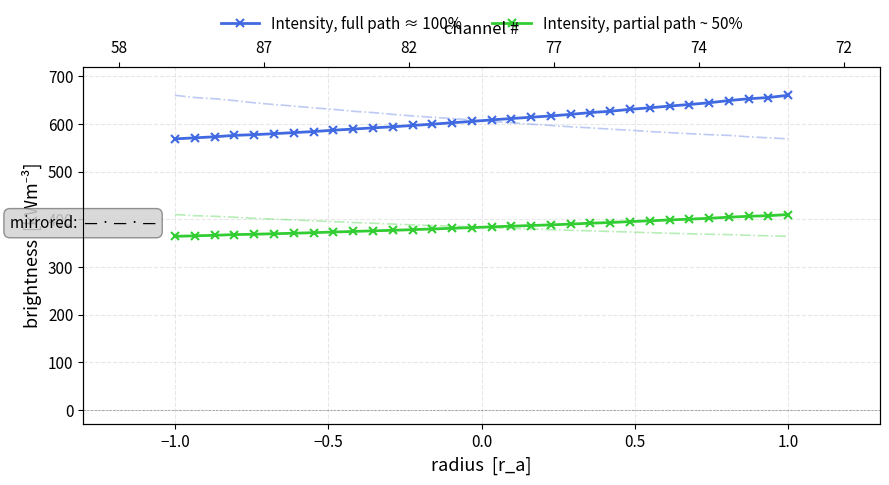

Reading left to right, list all the values displayed in this chart.

Intensity, full path ≈ 100%: 568.6	570.8	573.0	576.0	577.5	579.5	581.7	584.0	586.8	589.1	591.7	594.0	596.8	599.5	602.5	605.2	608.4	611.3	614.0	616.7	620.1	623.8	626.5	630.6	633.7	637.4	640.7	644.3	648.9	652.7	655.3	660.0
Intensity, partial path ~ 50%: 364.3	365.4	366.5	368.0	368.7	369.8	370.9	372.0	373.4	374.6	375.9	377.0	378.4	379.7	381.2	382.6	384.2	385.6	387.0	388.4	390.0	391.9	393.3	395.3	396.9	398.7	400.3	402.2	404.5	406.4	407.6	410.0